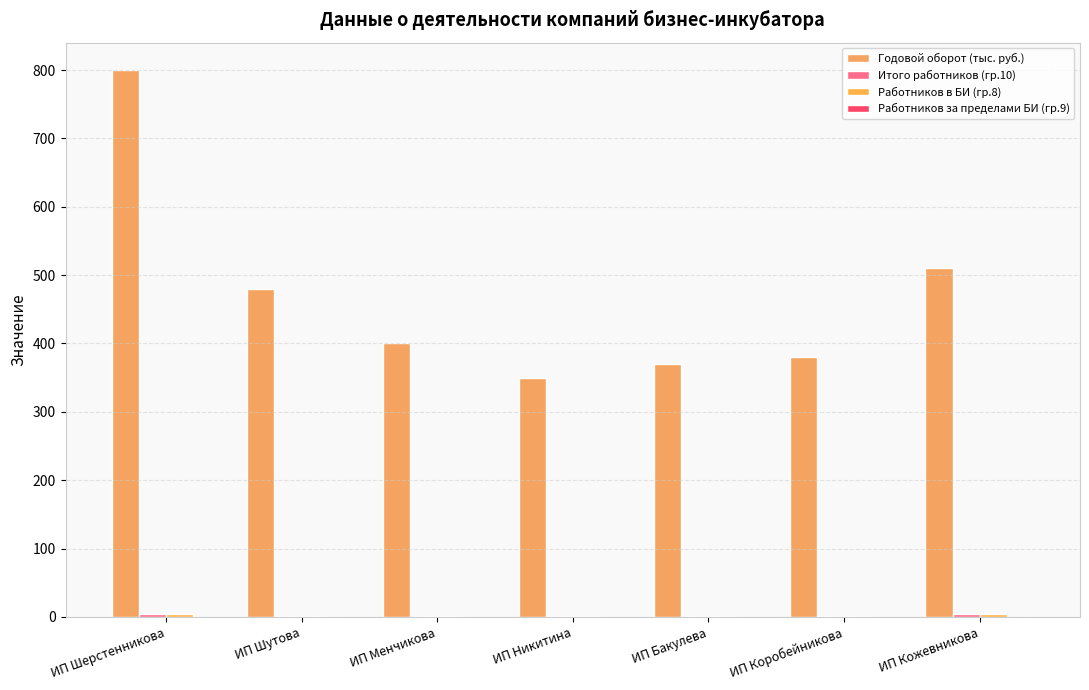

List the labels in order of Итого работников (гр.10) value, smallest first.

ИП Шутова, ИП Менчикова, ИП Никитина, ИП Бакулева, ИП Коробейникова, ИП Шерстенникова, ИП Кожевникова